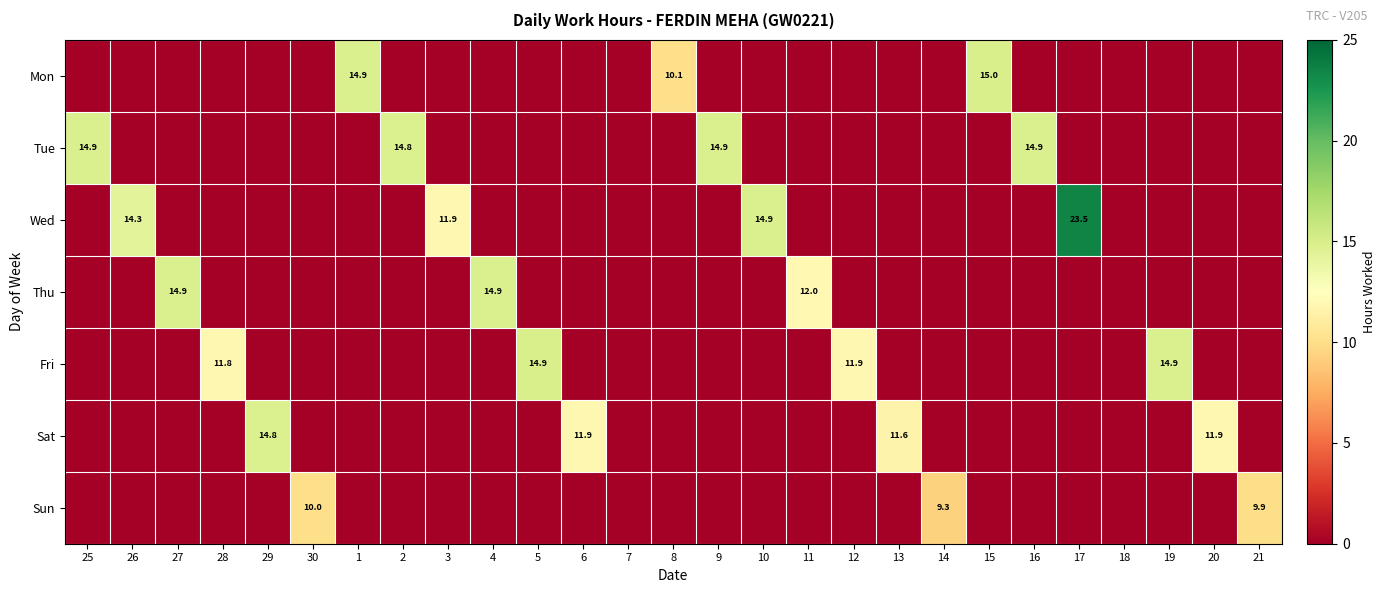

Is it true that Mon equals 15.0 at 15?

True